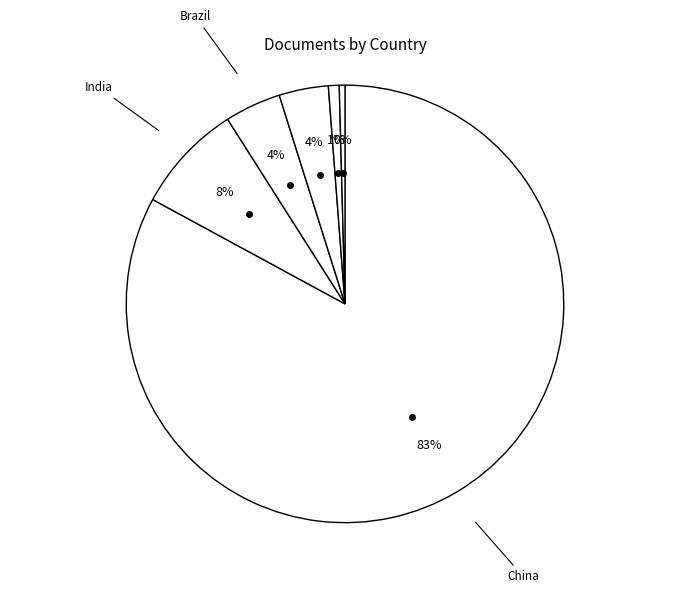

Which slice is the largest?

China